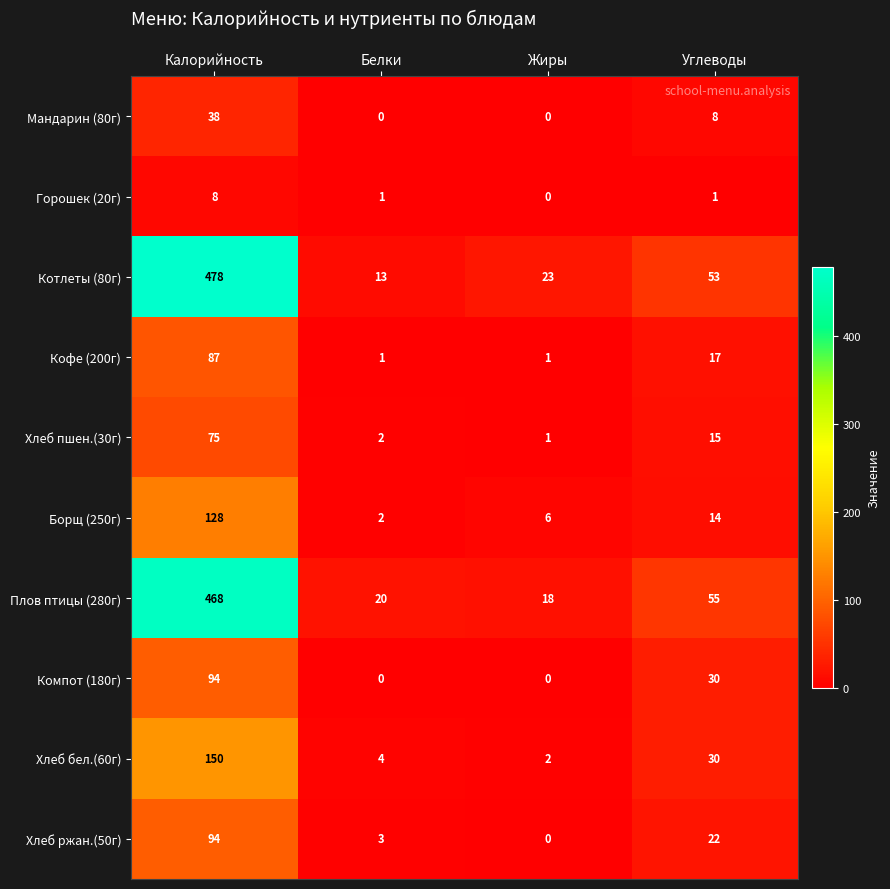

What is the difference between the highest and lowest values at Жиры?

23